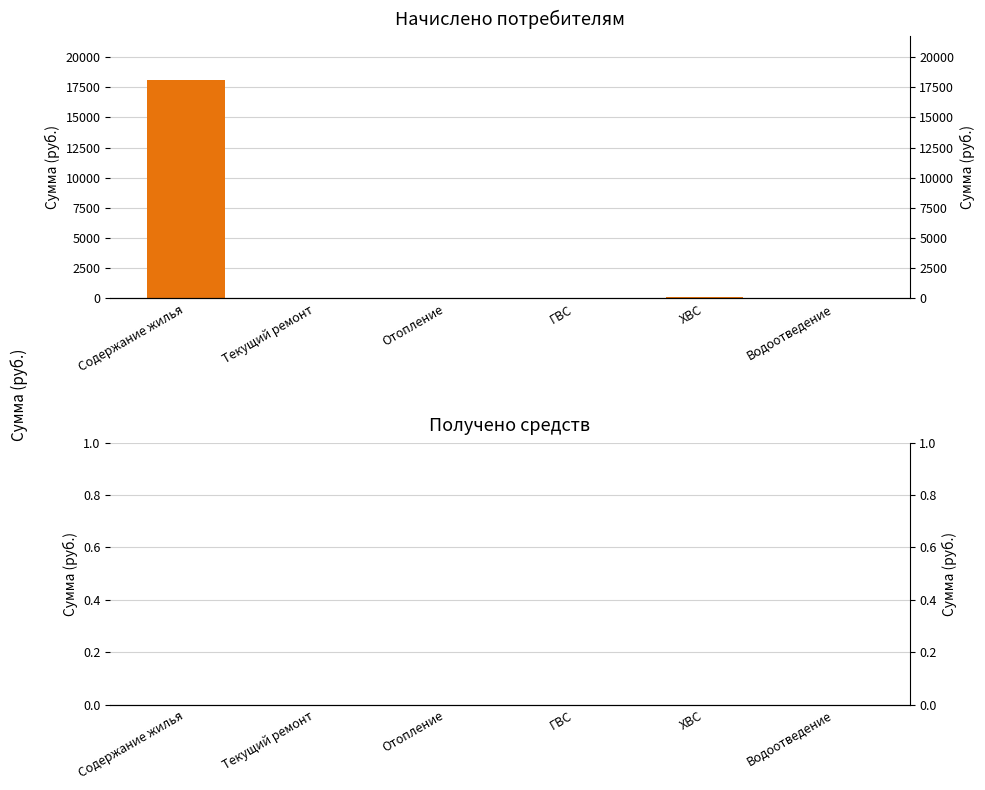

Reading left to right, list all the values displayed in this chart.

Начислено: 18102.7	0.0	0.0	0.0	134.6	0.0
Получено: 0.0	0.0	0.0	0.0	0.0	0.0